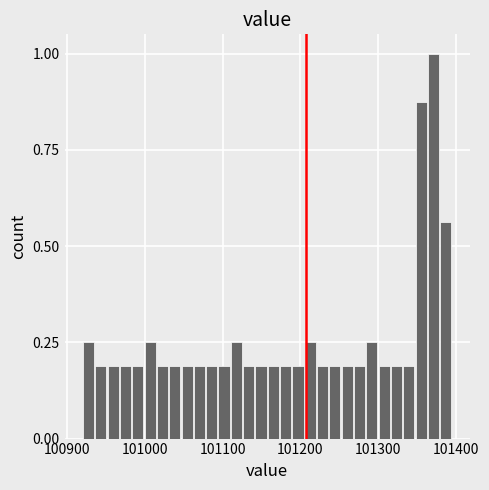

Around what value on the x-axis is the tallest bar? Give the approximate position of its centre, as read against the axis.

101370